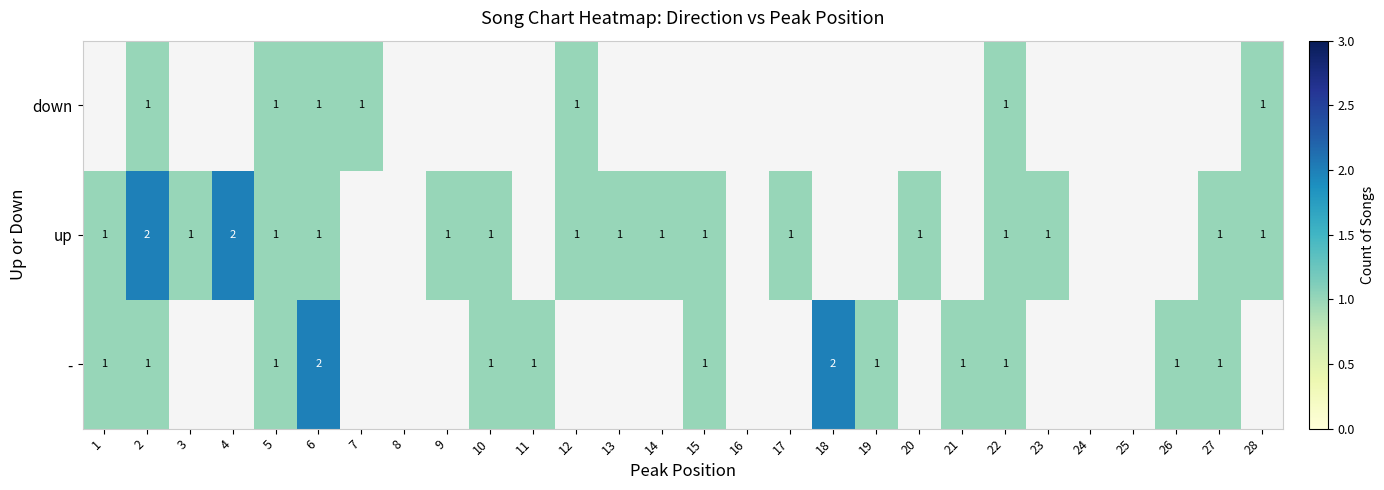

True or false: - has a value of 2 at 19.

False